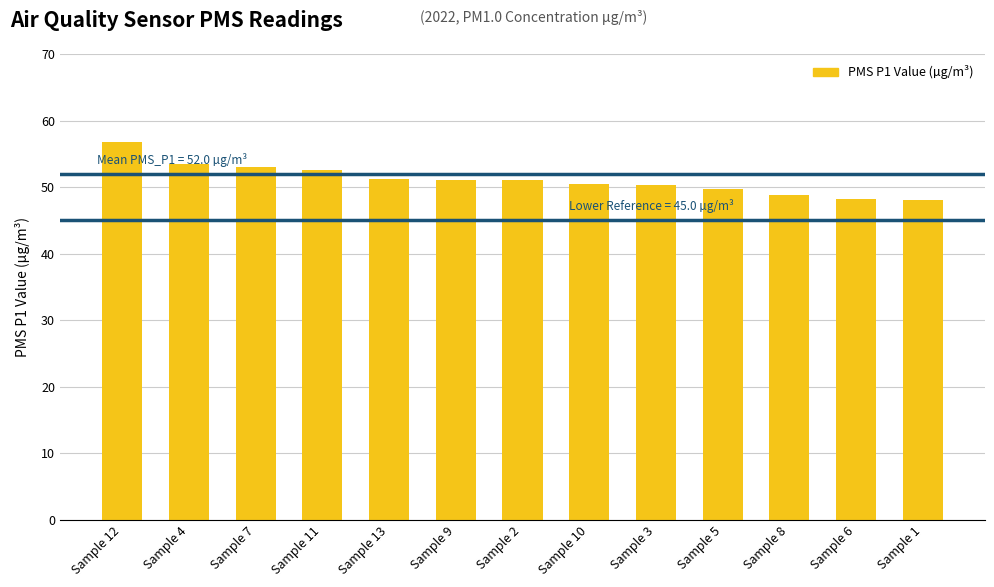

Does the chart contain any negative values?

No